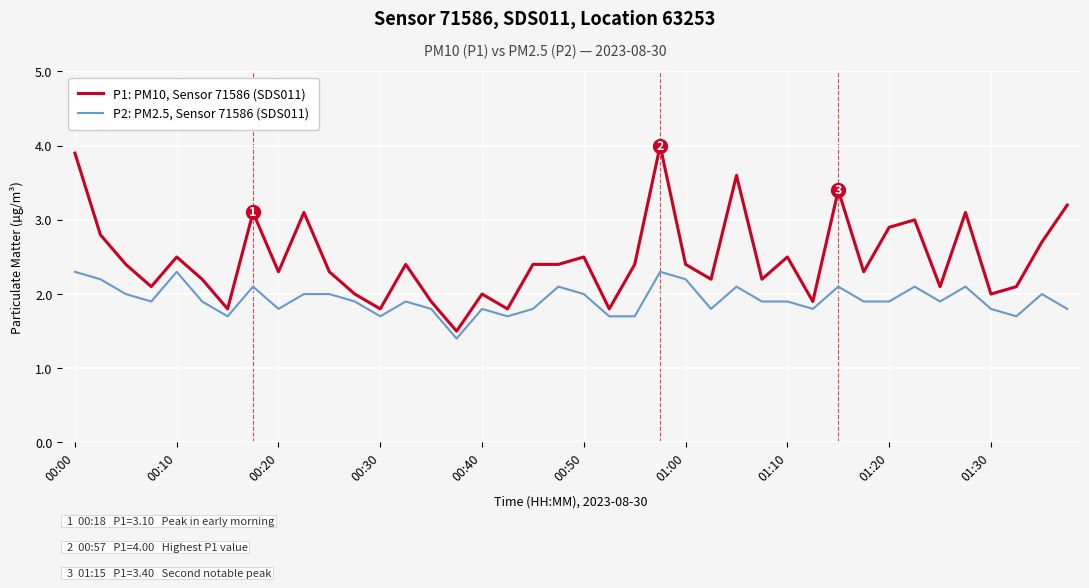

Which series has the largest range (max minus min)?

P1: PM10, Sensor 71586 (SDS011)